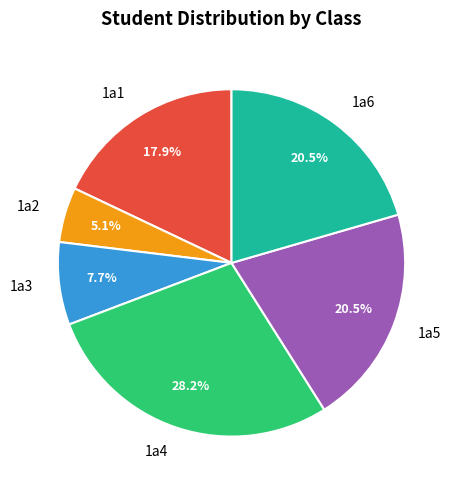

To the nearest percent, what is the combined percentage of 1a5 and 1a2?

26%